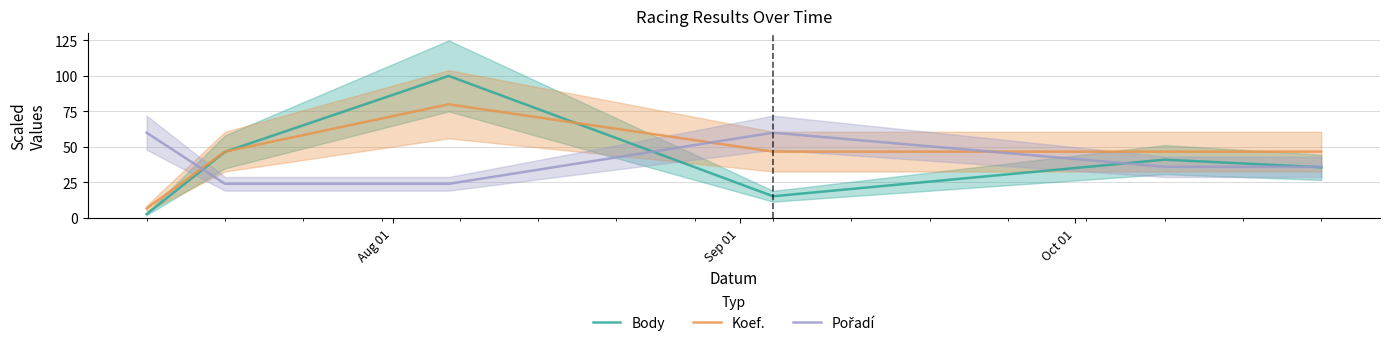

How many lines are shown in the chart?

3